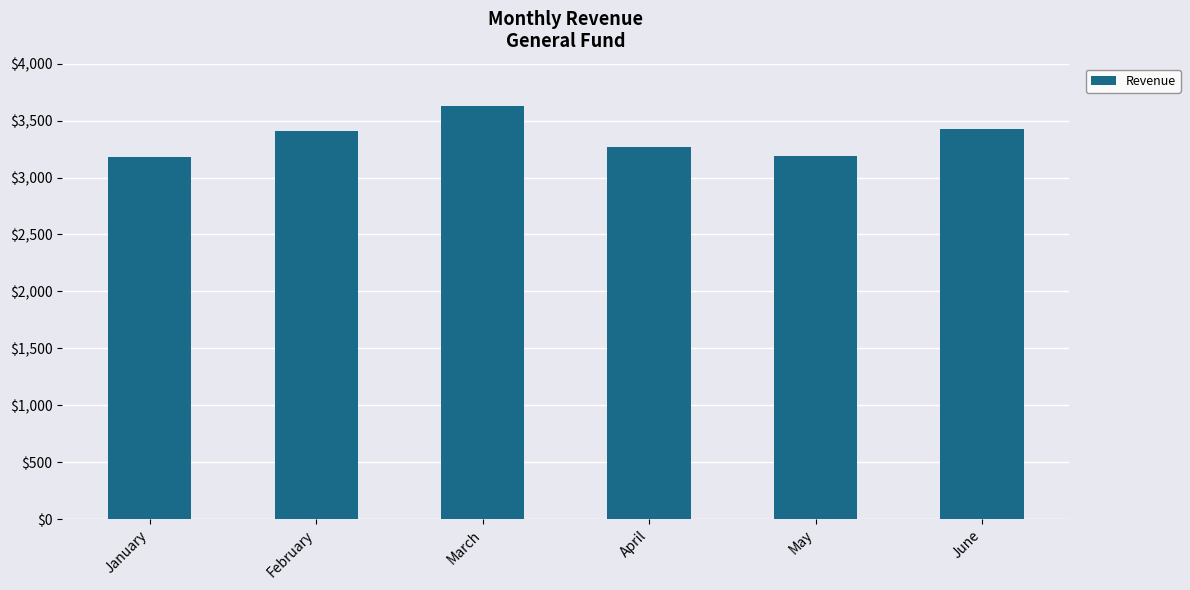

How many series are shown in this chart?

1